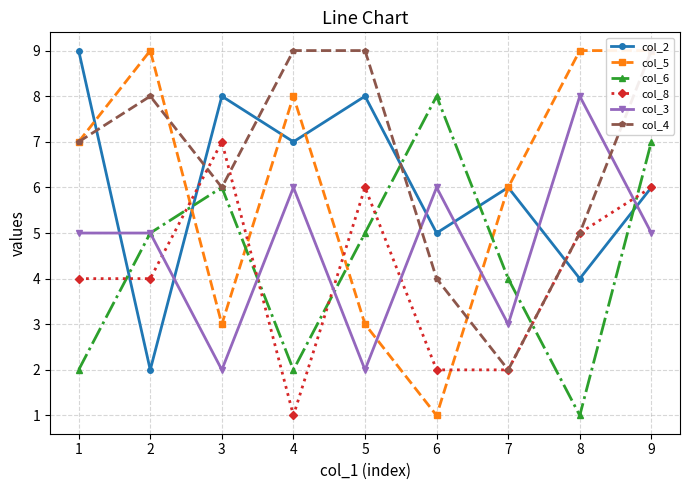

How many interior local valleys does the col_4 series have?

2